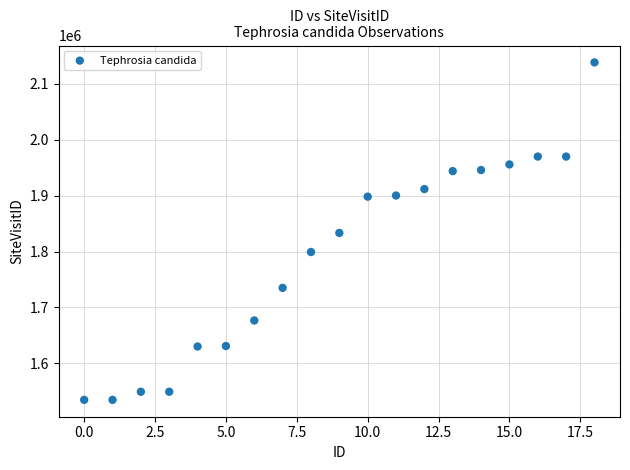

What is the range of Y values (max minus min)?

602864